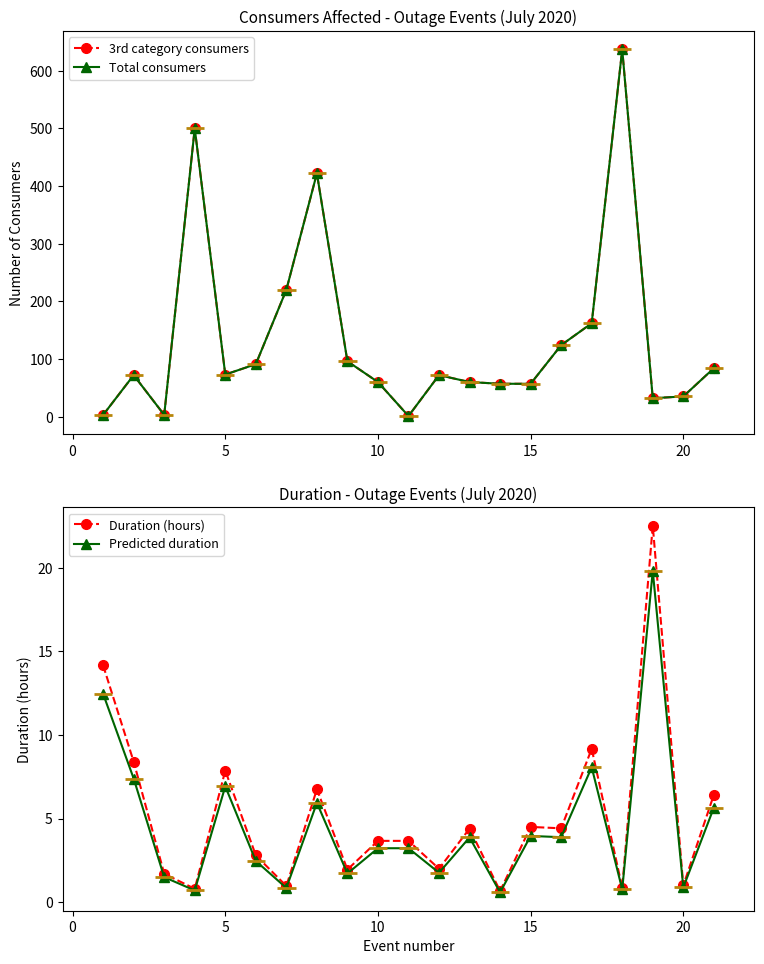

Reading left to right, what are all the values shown in this chart?

3rd category consumers: 3.0	72.0	3.0	500.0	73.0	91.0	220.0	422.0	96.0	60.0	1.0	72.0	60.0	57.0	57.0	124.0	162.0	637.0	32.0	35.0	84.0
Total consumers: 3.0	72.0	3.0	500.0	73.0	91.0	220.0	422.0	96.0	60.0	1.0	72.0	60.0	57.0	57.0	124.0	162.0	637.0	32.0	35.0	84.0
Duration (hours): 14.2	8.4	1.7	0.8	7.9	2.8	1.0	6.8	1.9	3.7	3.7	2.0	4.4	0.7	4.5	4.4	9.2	0.9	22.5	1.0	6.4
Predicted duration: 12.5	7.4	1.5	0.7	6.9	2.5	0.9	5.9	1.7	3.2	3.2	1.8	3.9	0.6	4.0	3.9	8.1	0.8	19.8	0.9	5.6